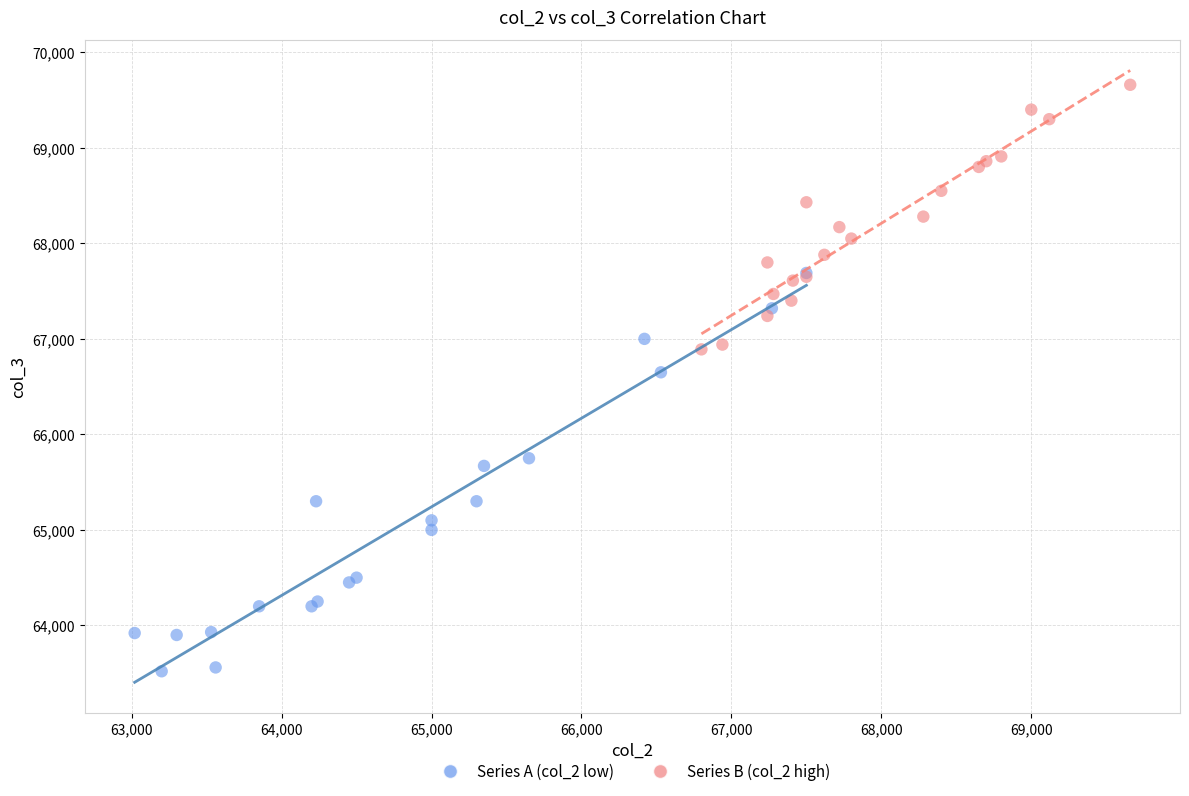

Which series reaches the maximum Y coordinate?

Series B (col_2 high)